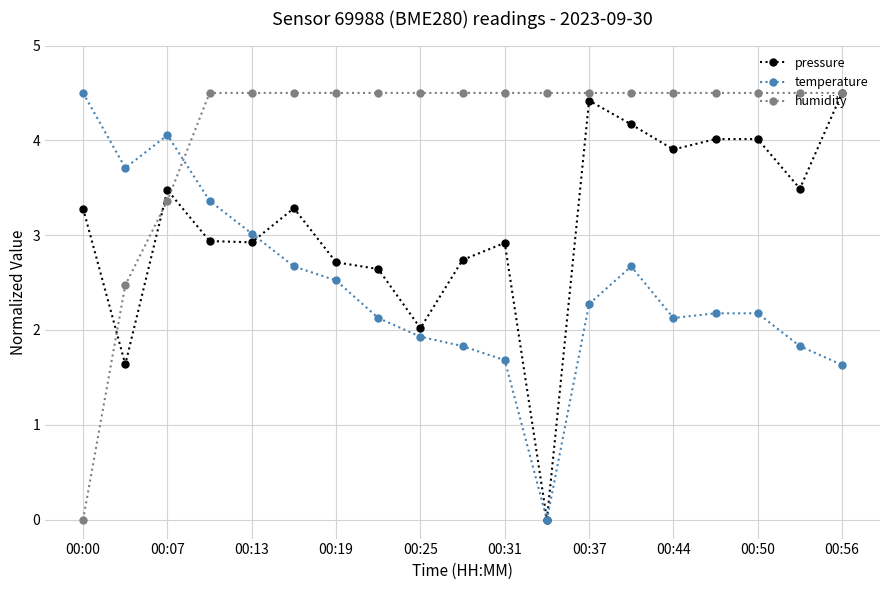

What is the difference between the maximum and minimum values in the pressure series?

4.5